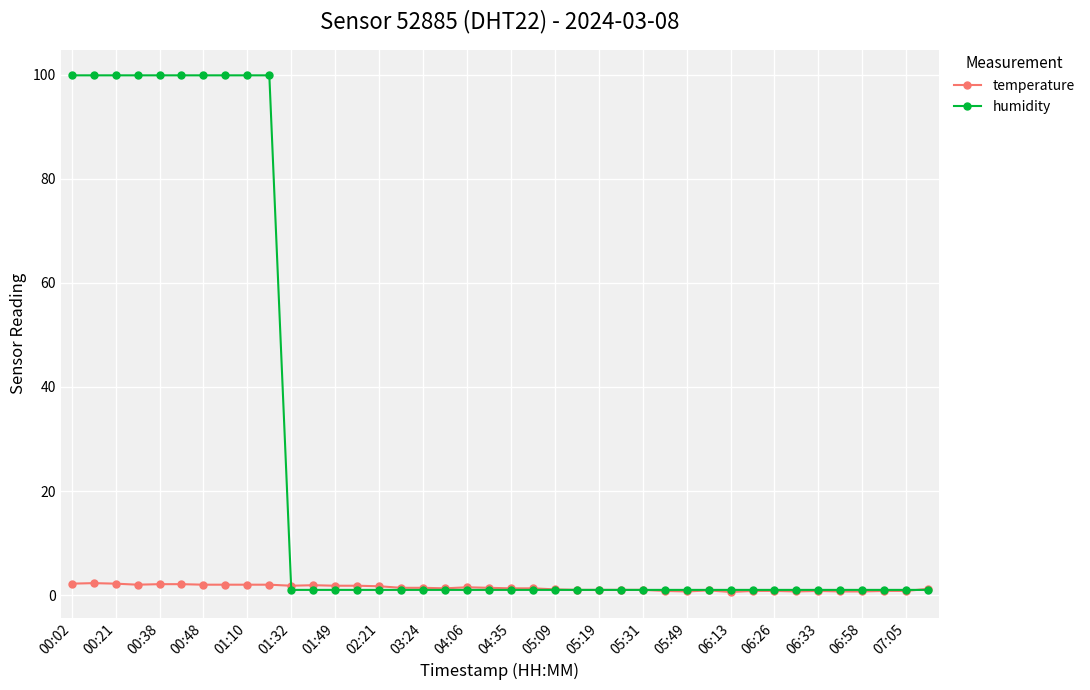

Rank the series by their average value, from highest to lowest.

humidity, temperature